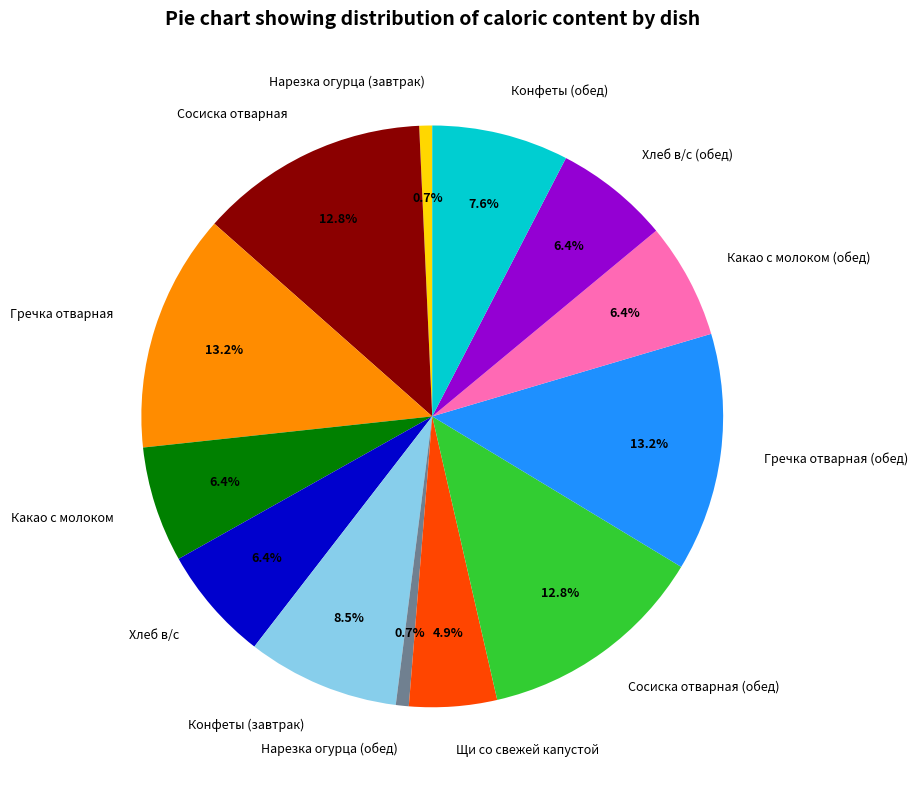

To the nearest percent, what portion does Сосиска отварная (обед) represent?

13%